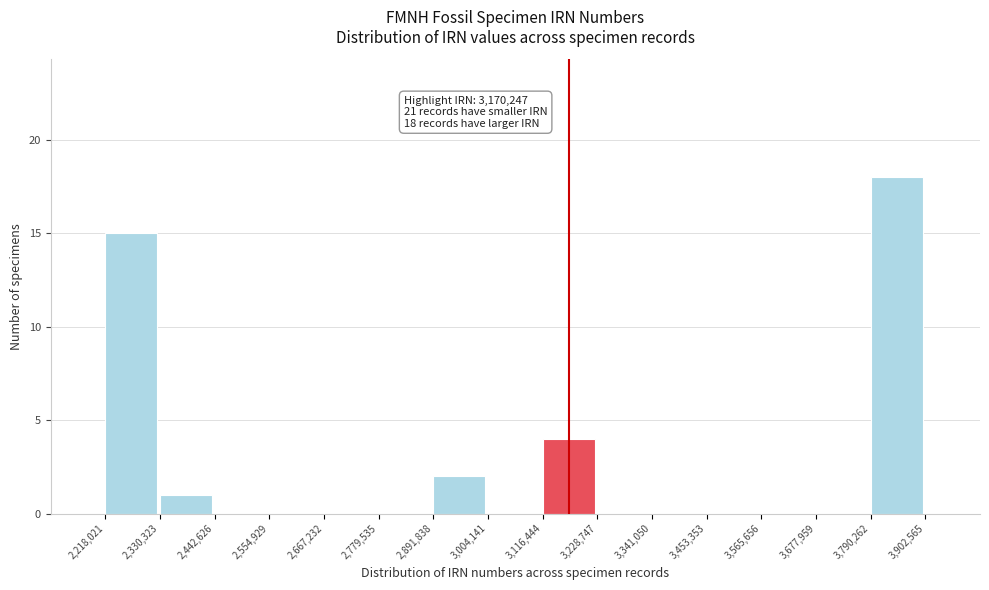

Which range on the x-axis has the tallest bar?

3,790,262 to 3,902,565